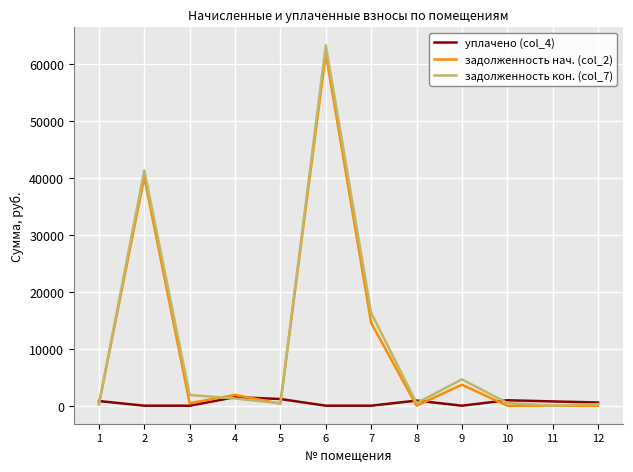

Which series has the largest range (max minus min)?

задолженность кон. (col_7)